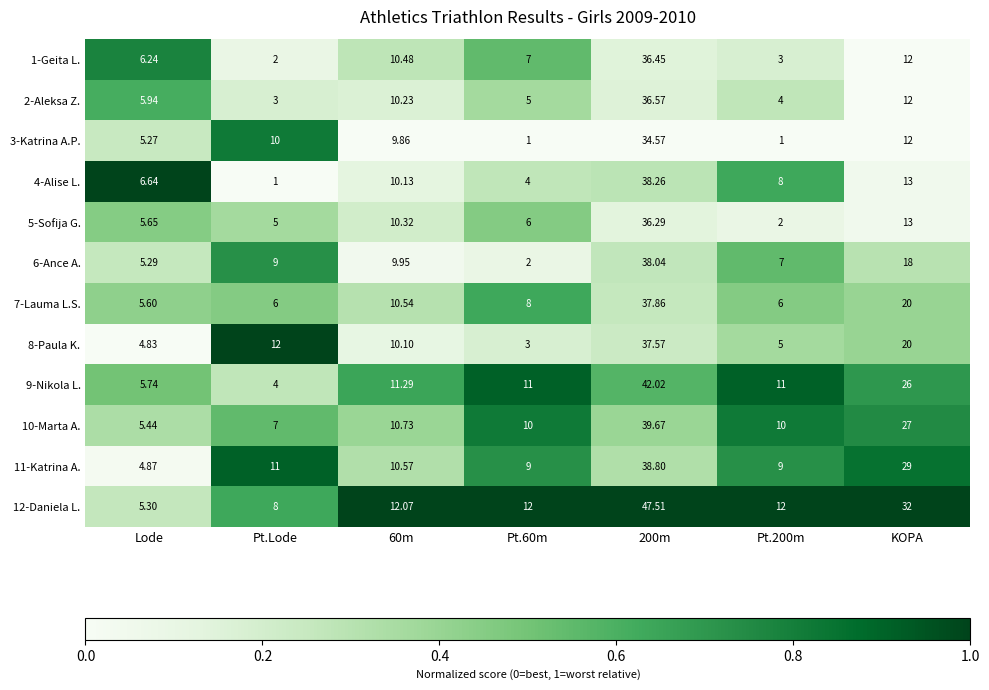

Where does the 2-Aleksa Z. series first go above 5?

Lode